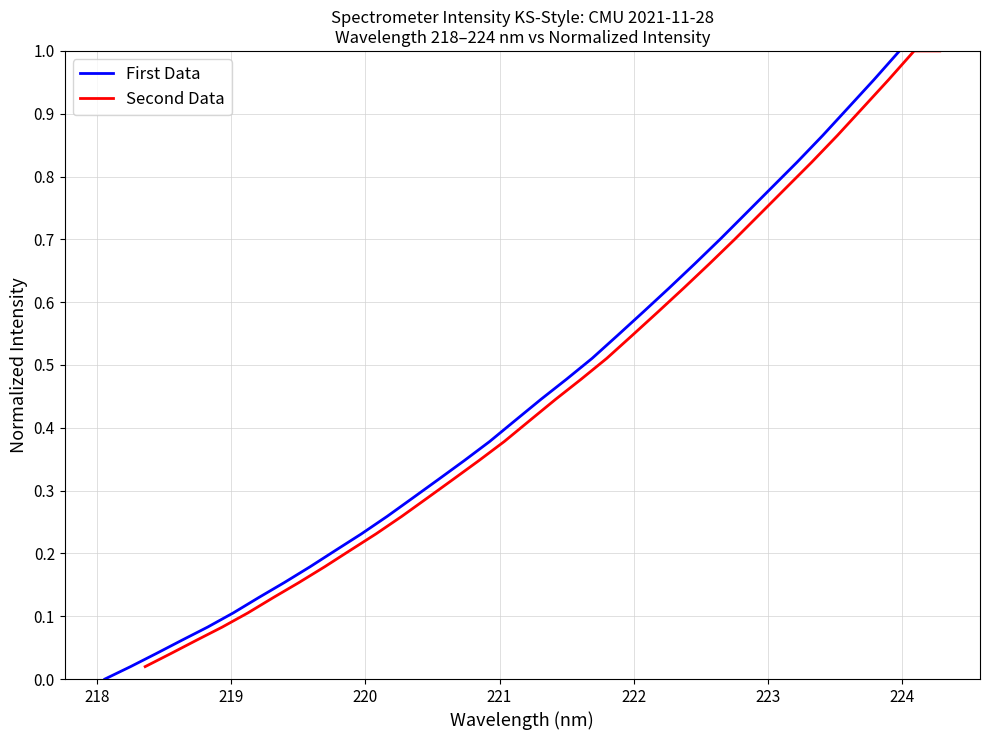

Which series has the widest spread of values?

First Data